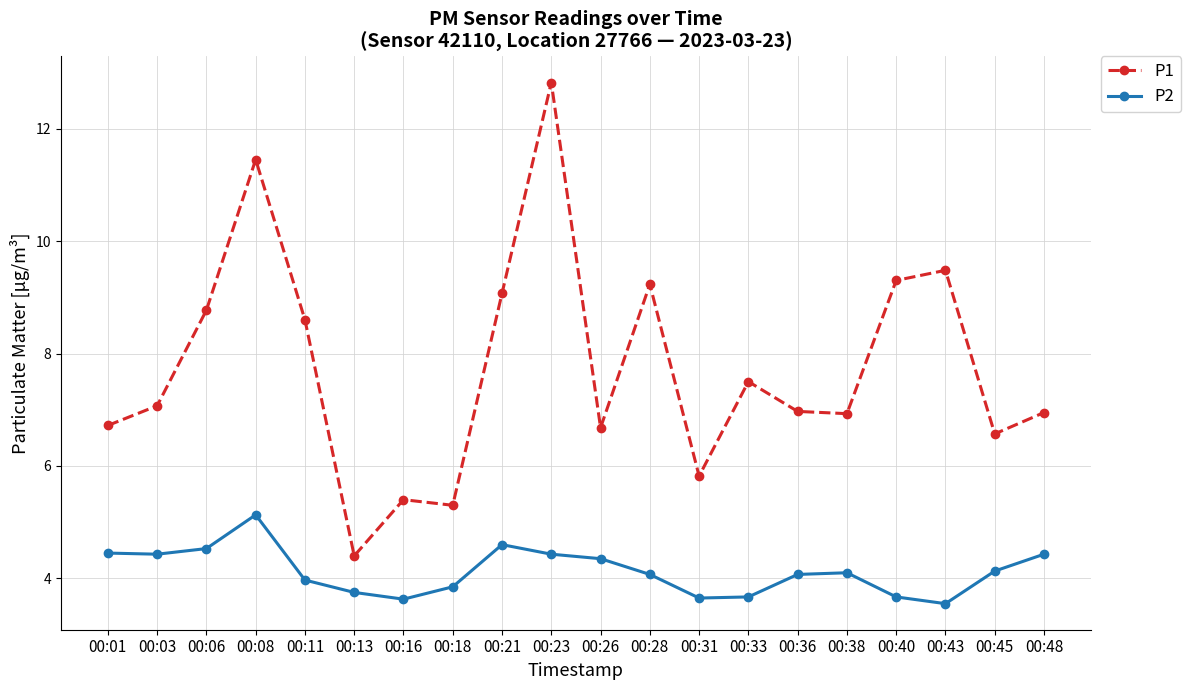

Is this an area chart (filled region under the line)?

No